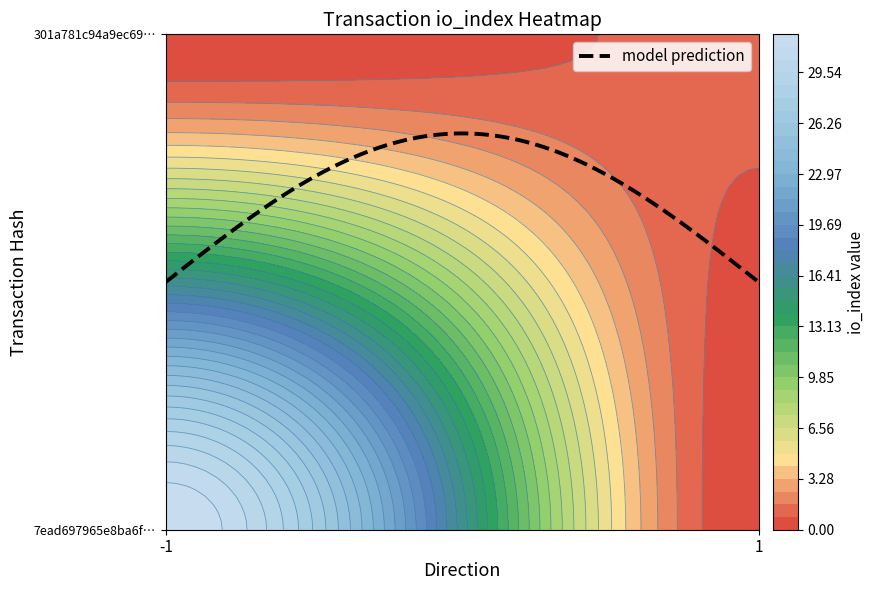

Read the 301a781c94a9ec695a781d1a01eeeca273cbb67 value at direction.

1